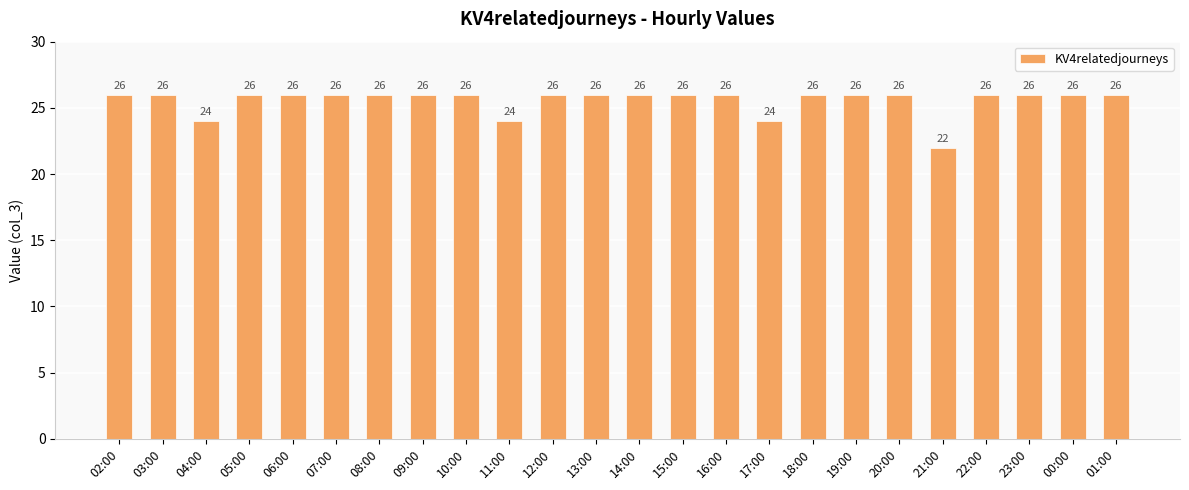

What is the difference between the maximum and minimum values?

4